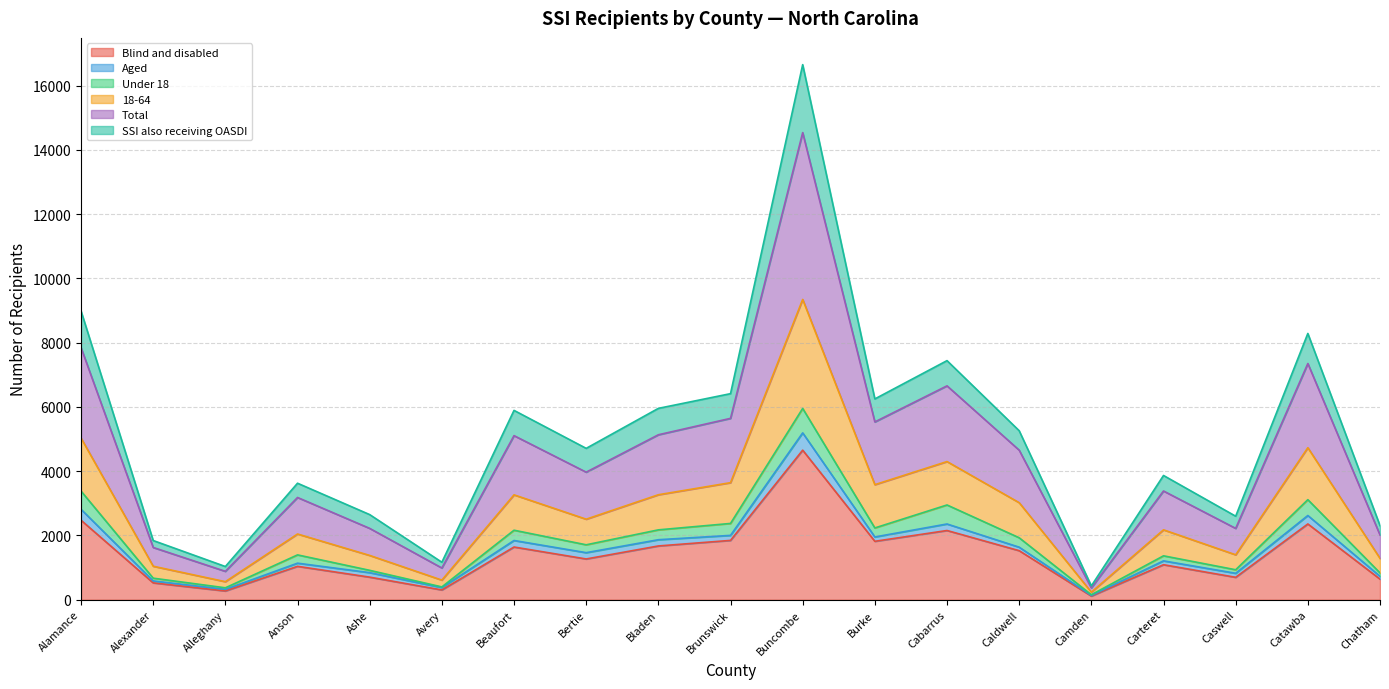

At which label does Blind and disabled reach its peak?

Buncombe